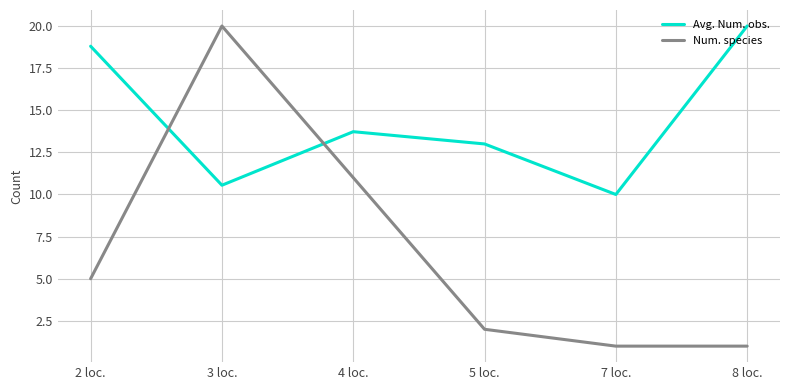

What is the spread (max minus min) of values at 4 loc.?

2.7